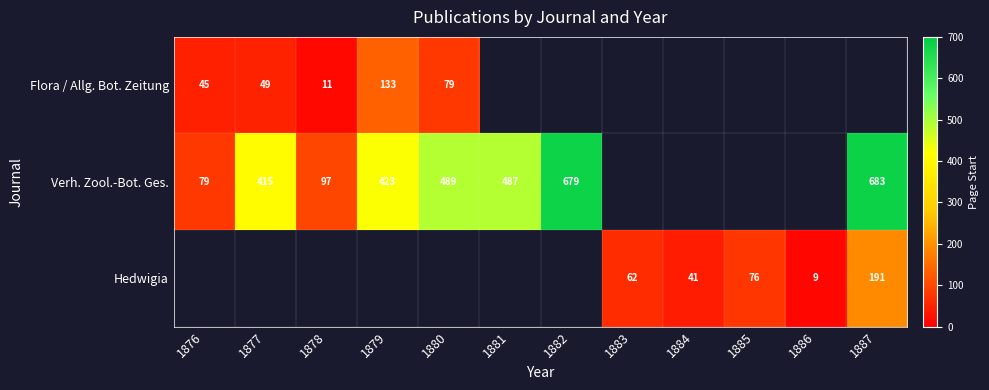

What is the minimum value shown in the chart?

9.0